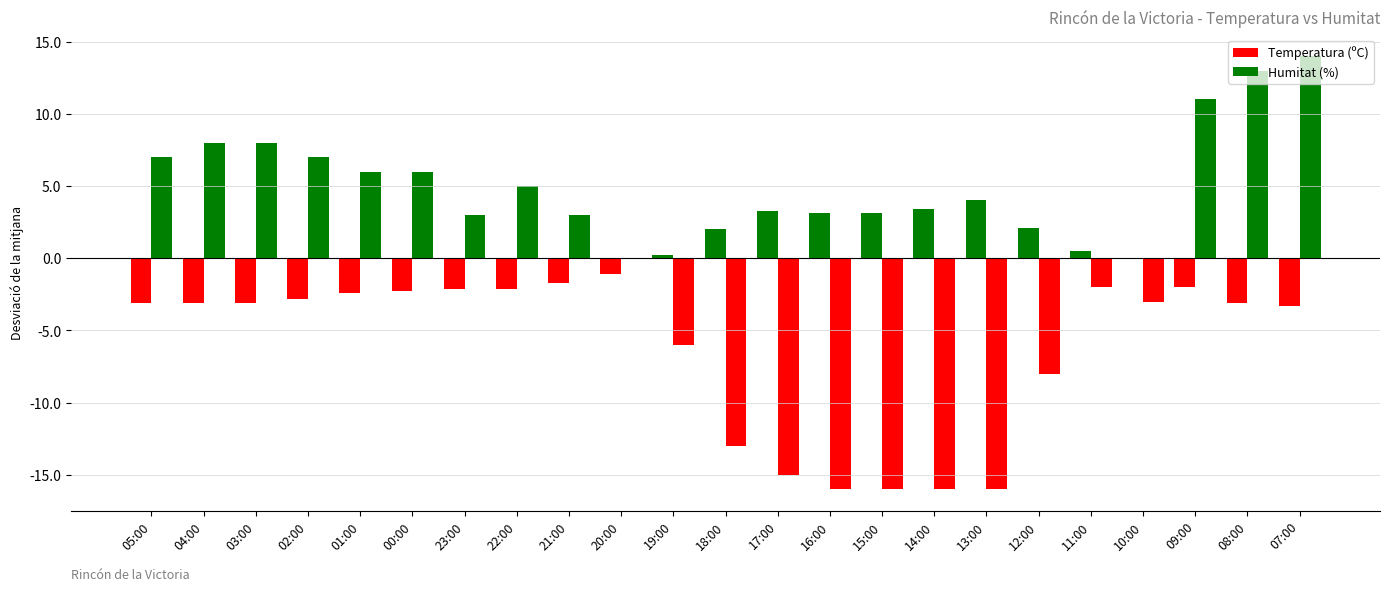

Reading left to right, list all the values displayed in this chart.

Temperatura (ºC): -3.1	-3.1	-3.1	-2.8	-2.4	-2.3	-2.1	-2.1	-1.7	-1.1	0.2	2.0	3.3	3.1	3.1	3.4	4.0	2.1	0.5	0.0	-2.0	-3.1	-3.3
Humitat (%): 7.0	8.0	8.0	7.0	6.0	6.0	3.0	5.0	3.0	0.0	-6.0	-13.0	-15.0	-16.0	-16.0	-16.0	-16.0	-8.0	-2.0	-3.0	11.0	13.0	14.0